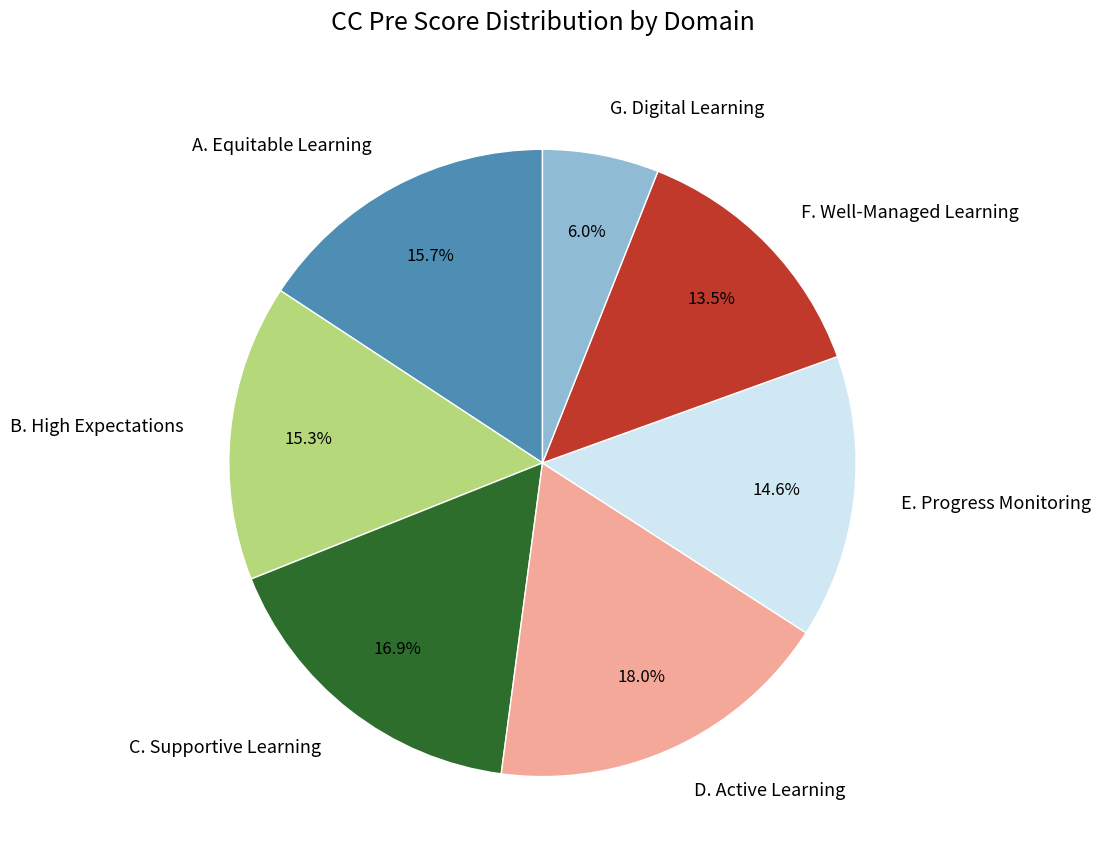

Does B. High Expectations account for over 50% of the chart?

No